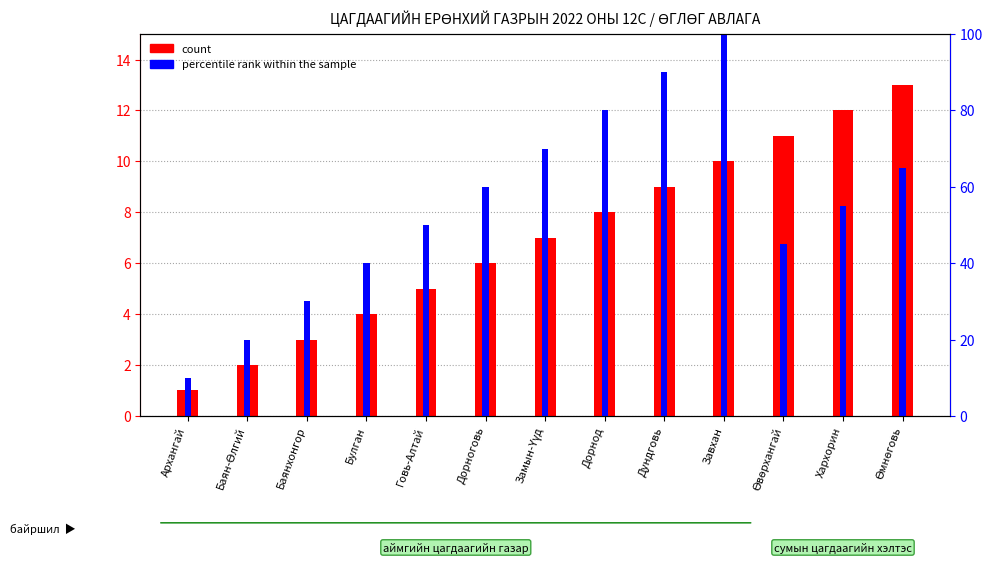

Reading right to left, list all the values displayed in this chart.

count: 13	12	11	10	9	8	7	6	5	4	3	2	1
percentile rank within the sample: 65	55	45	100	90	80	70	60	50	40	30	20	10